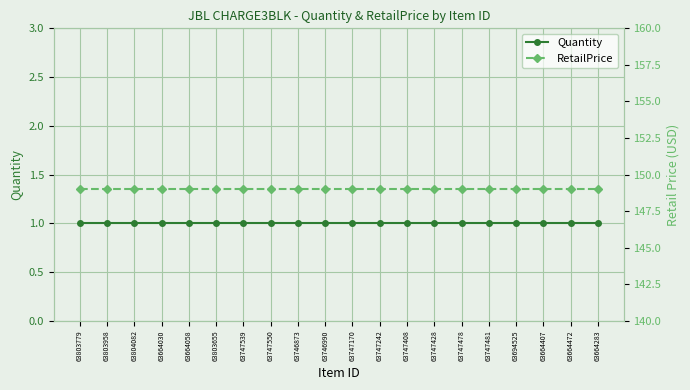

Rank the categories by Quantity value from lowest to highest.

63803779, 63803958, 63804082, 63664030, 63664058, 63803655, 63747539, 63747550, 63746873, 63746990, 63747170, 63747242, 63747408, 63747428, 63747478, 63747481, 63694525, 63664407, 63664472, 63664283